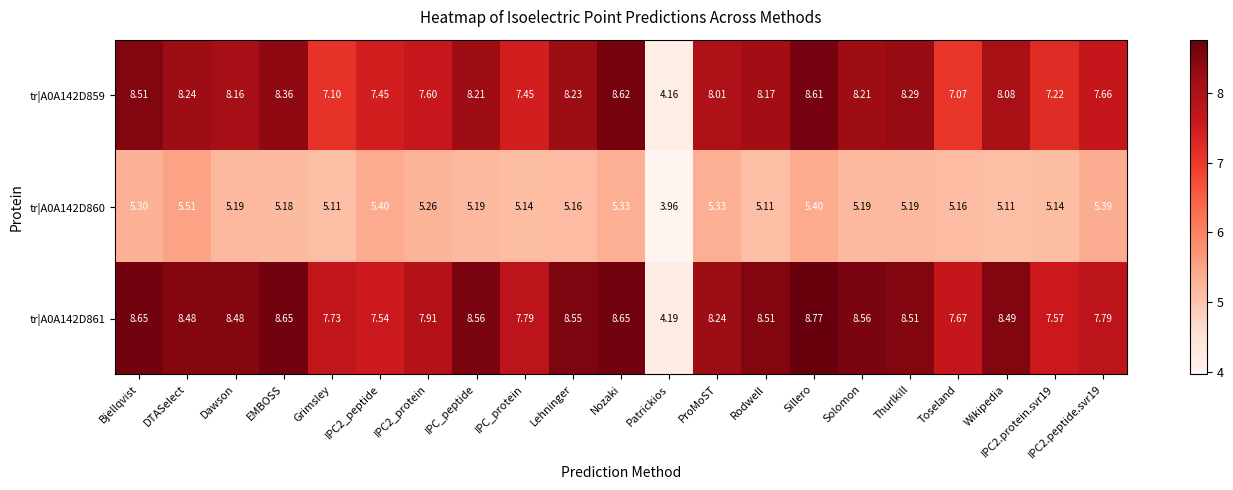

Where does the tr|A0A142D861 series first go above 8?

Bjellqvist